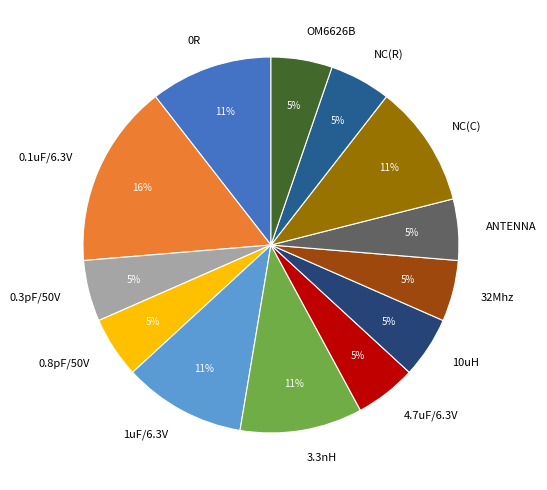

Between 0R and 4.7uF/6.3V, which is larger?

0R